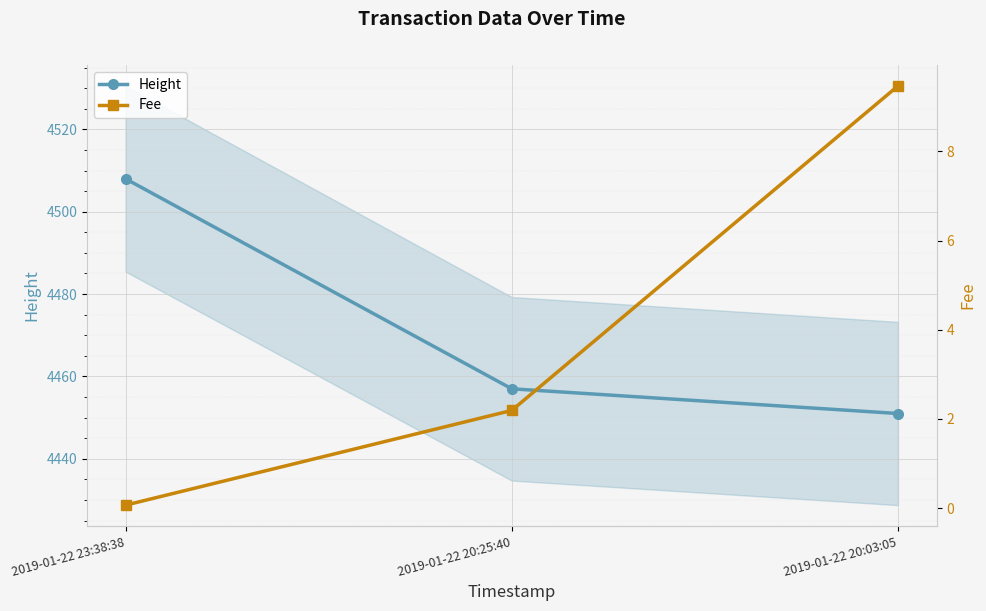

Between 2019-01-22 23:38:38 and 2019-01-22 20:03:05, which series saw the biggest shift?

Height